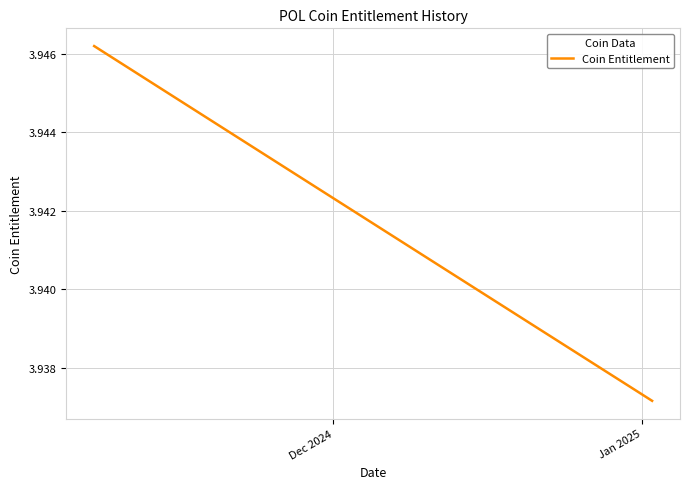

Is this an area chart (filled region under the line)?

No